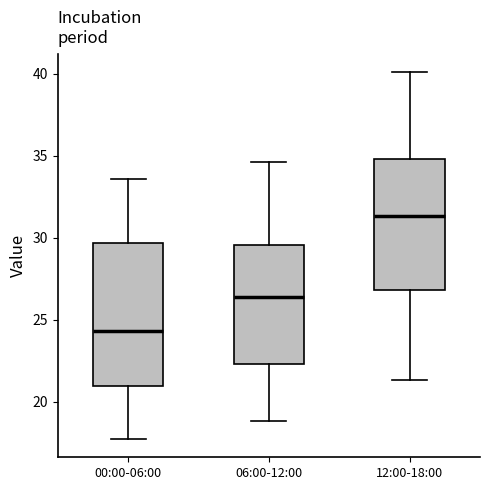

Reading left to right, transcribe this box plot: for each box, give where its median line is, the range the box spans, and where its two whiskers end, as read against the y-axis. The values are not printed on the chart, so give them approximately, as read against the axis.

00:00-06:00: median 24.5, box 21.0 to 29.5, whiskers 17.5 to 33.5
06:00-12:00: median 26.5, box 22.5 to 29.5, whiskers 19.0 to 34.5
12:00-18:00: median 31.5, box 27.0 to 35.0, whiskers 21.5 to 40.0